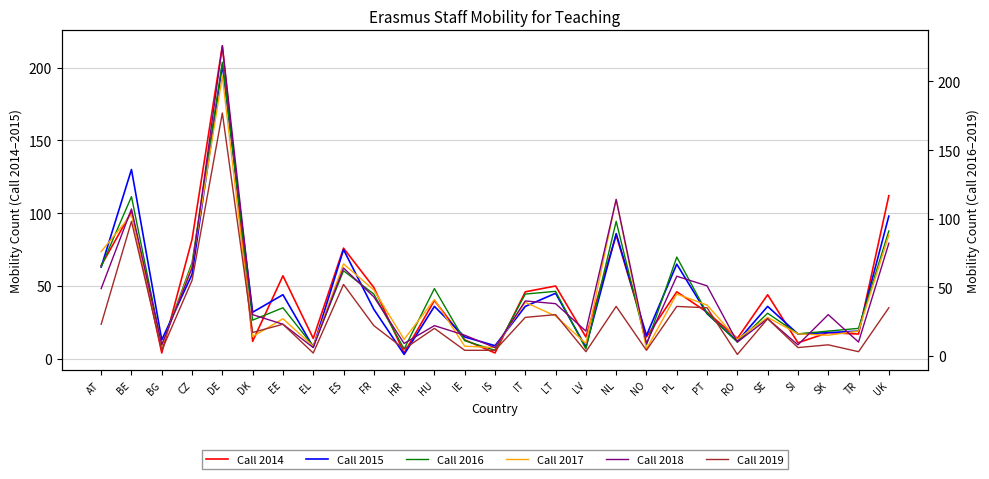

What is the value of the Call 2014 point at the 12th from the left?

40